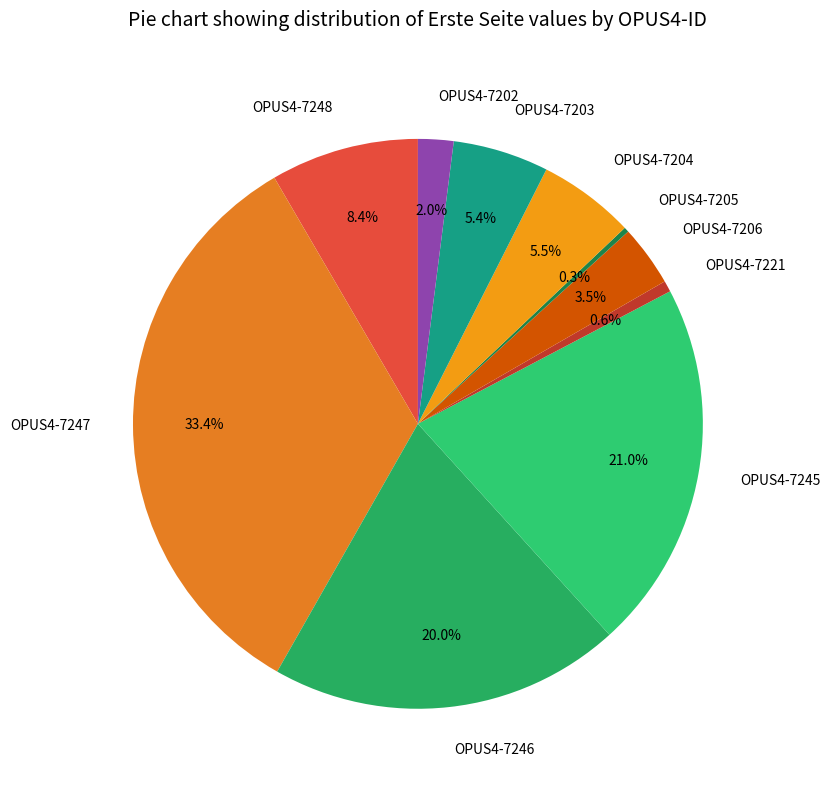

To the nearest percent, what portion does OPUS4-7202 represent?

2%